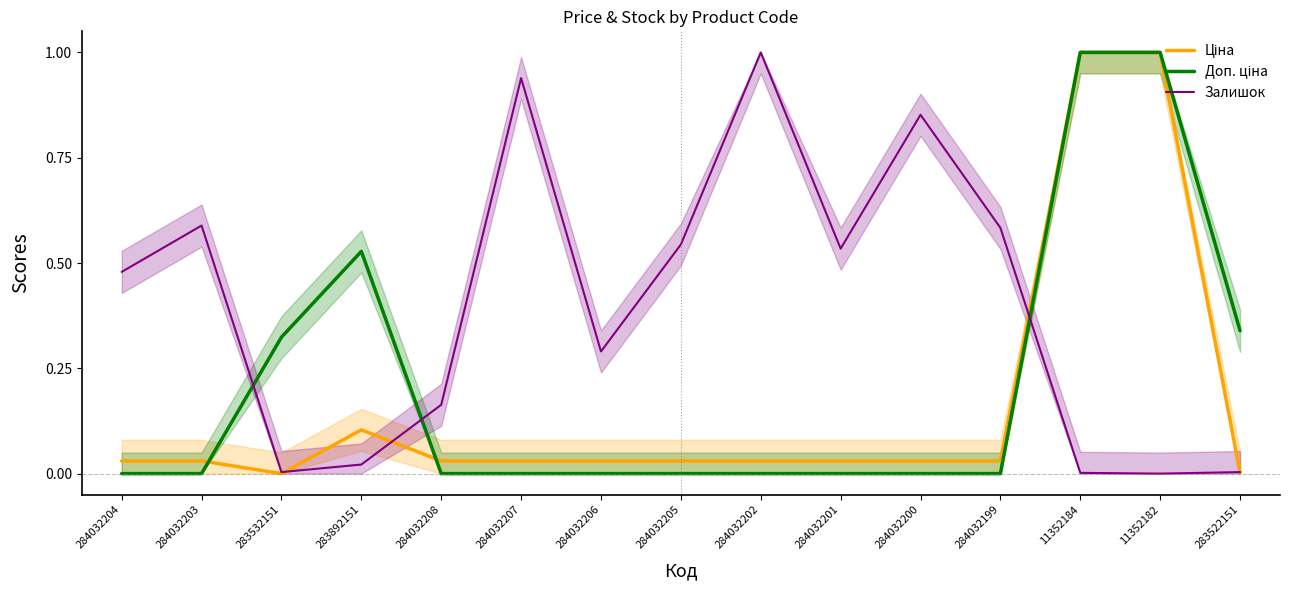

What is the difference between the maximum and minimum values in the Залишок series?

1.0